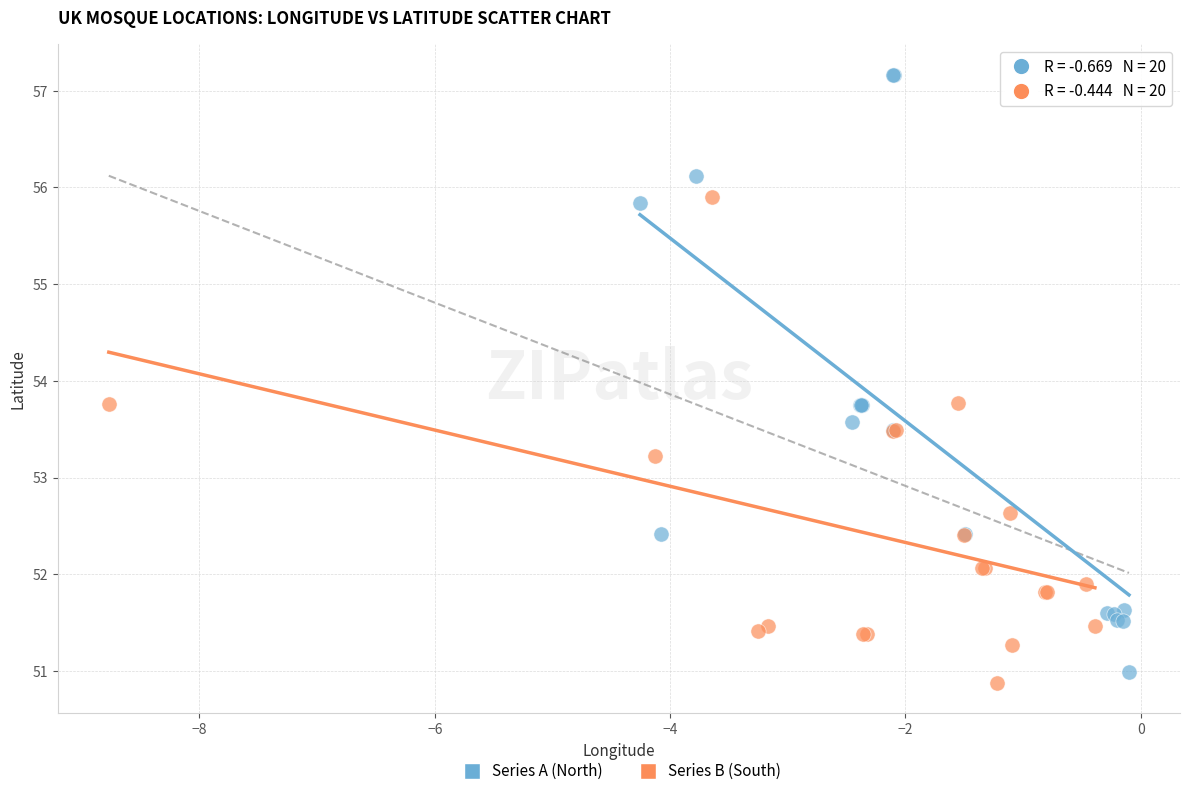

Which series reaches the maximum Y coordinate?

Series A (North)